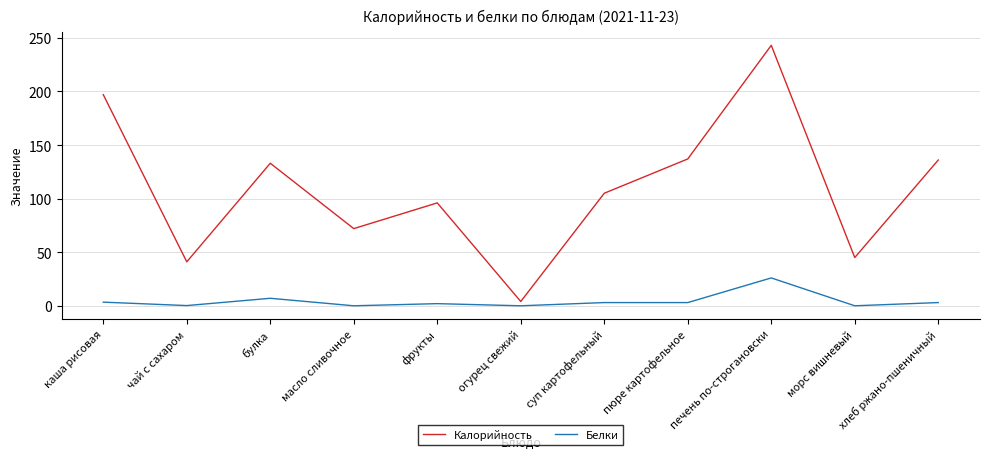

At which category does the chart reach its peak across all series?

печень по-строгановски